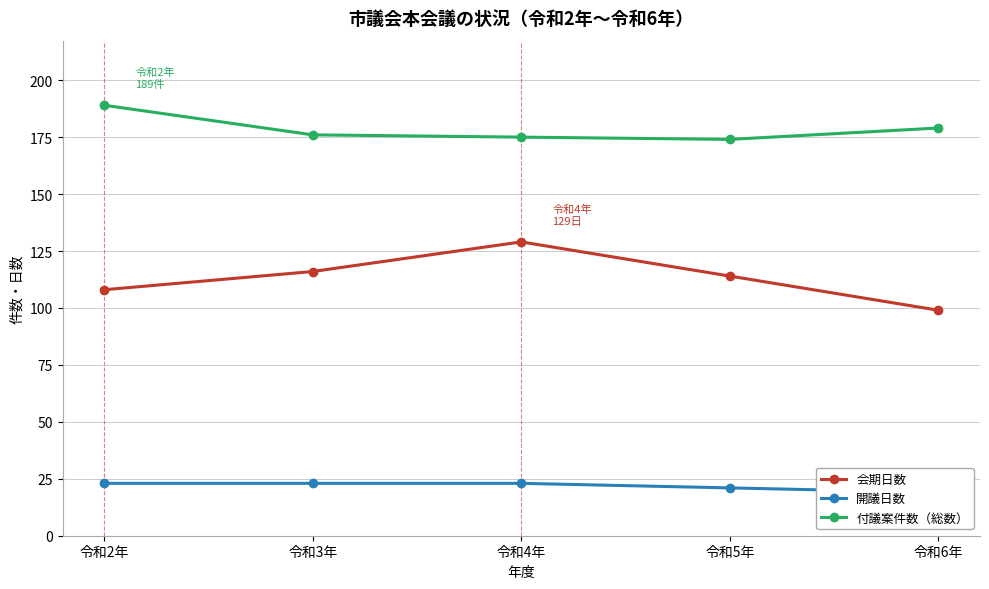

The 開議日数 series shows 23 at 令和2年. True or false?

True